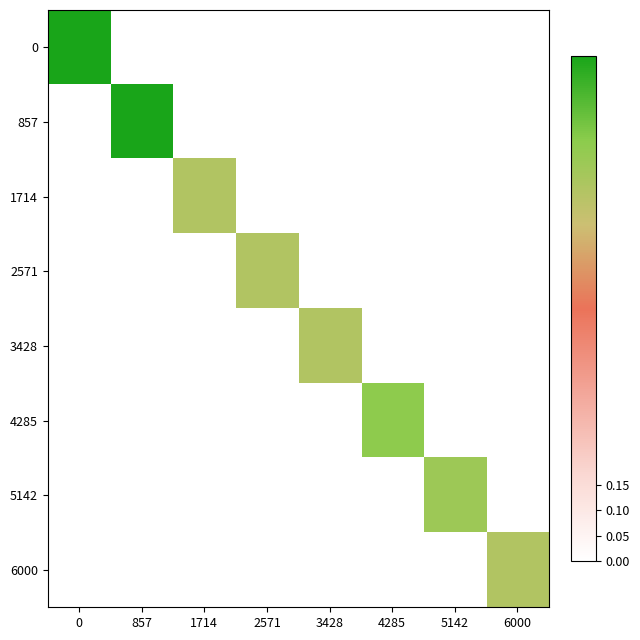

Rank the series by their maximum value, from lowest to highest.

1714, 2571, 3428, 6000, 5142, 4285, 0, 857